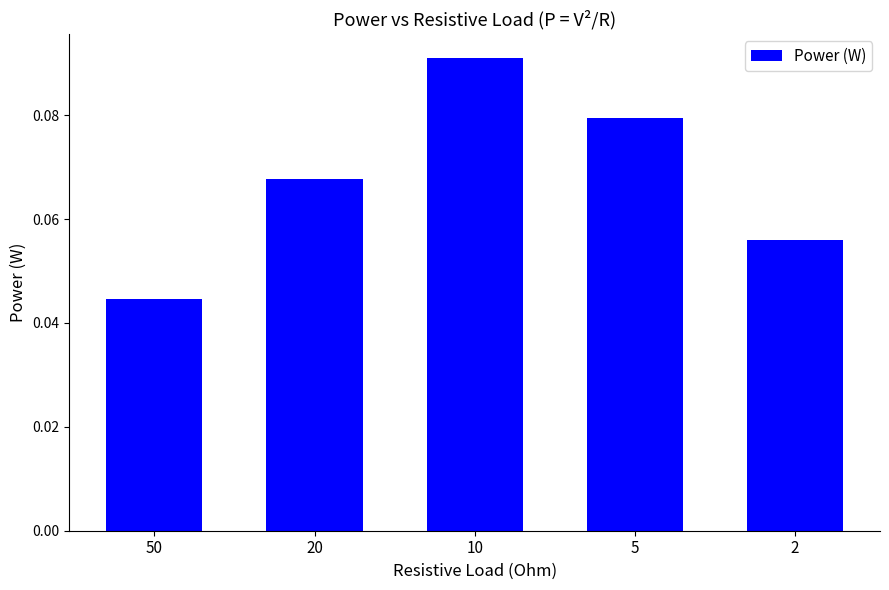

At which label is the value closest to 0?

50